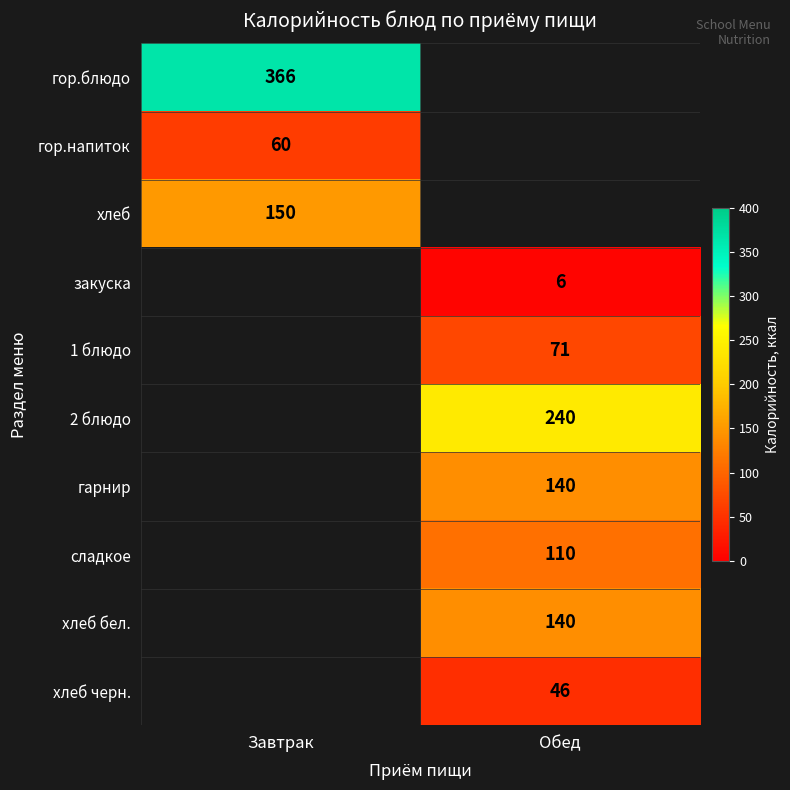

What is the maximum value shown in the chart?

366.0